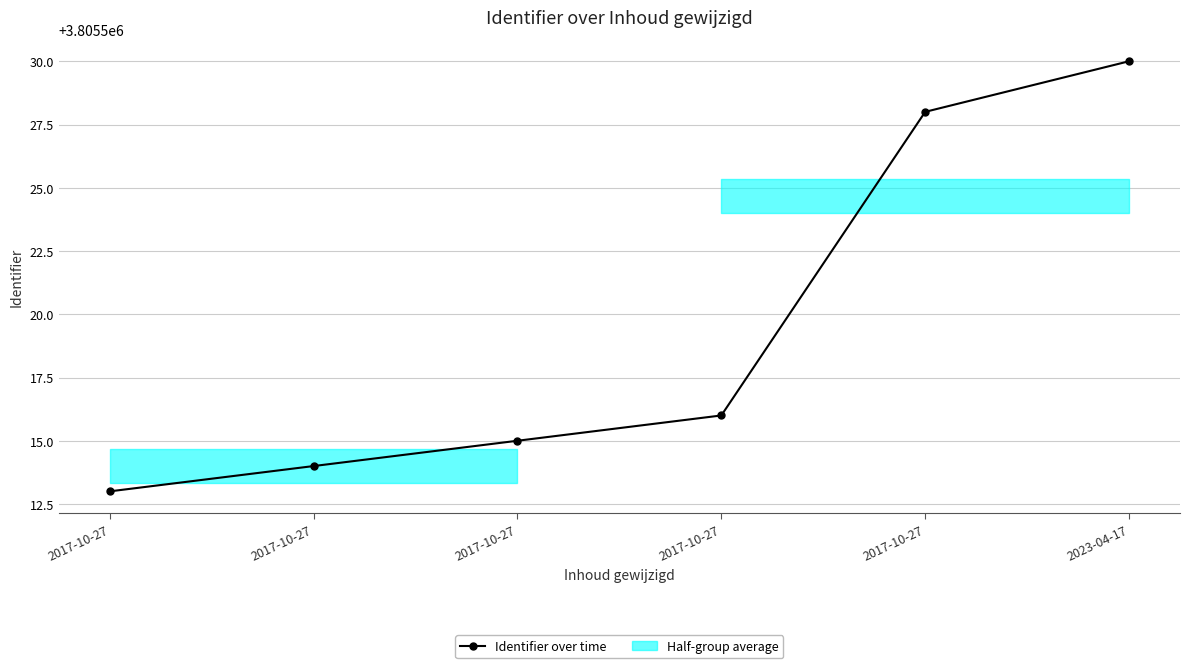

At which label is the value closest to 3805521?

2017-10-27